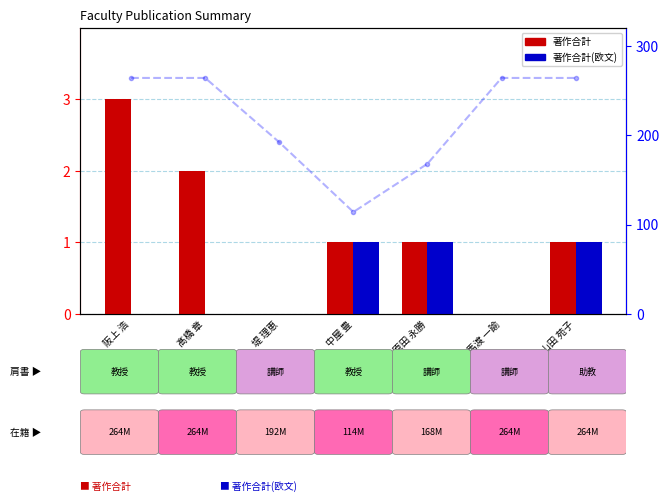

Which category has the lowest value in the 在籍月数 series?

中屋 豊